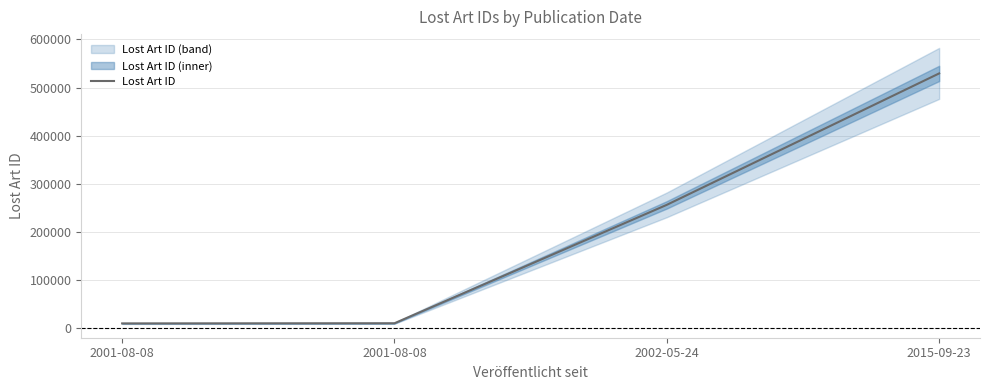

At which category does the chart reach its minimum across all series?

2001-08-08